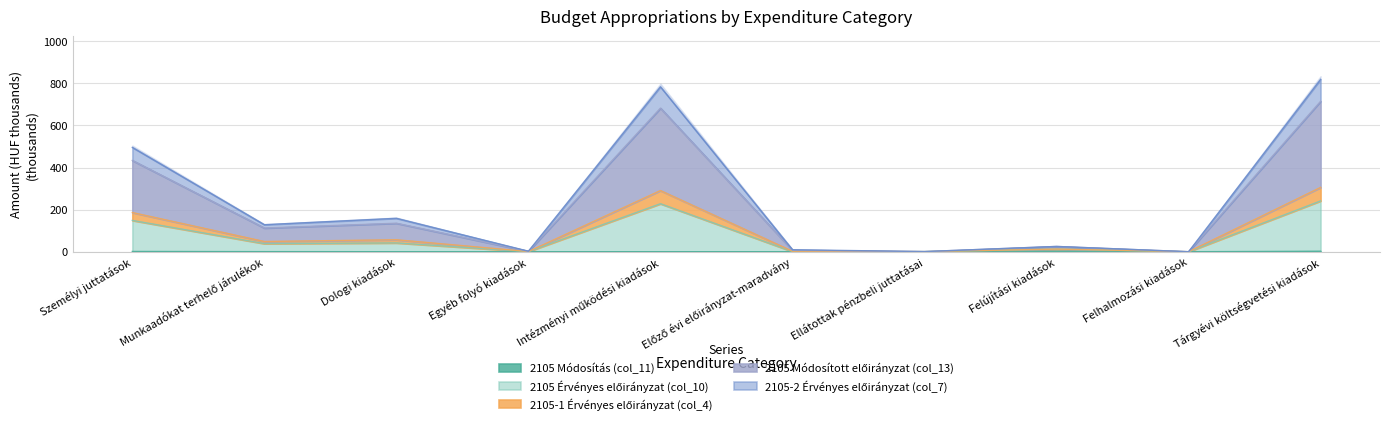

What is the label of the 2nd point from the left?

Munkaadókat terhelő járulékok